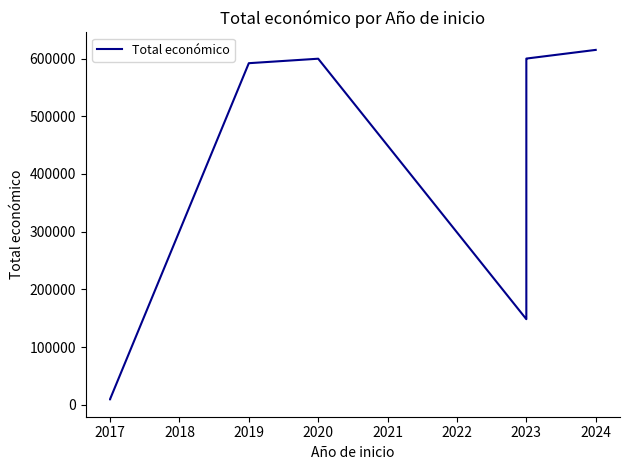

Is it true that the value at 2024 is 199347?

False